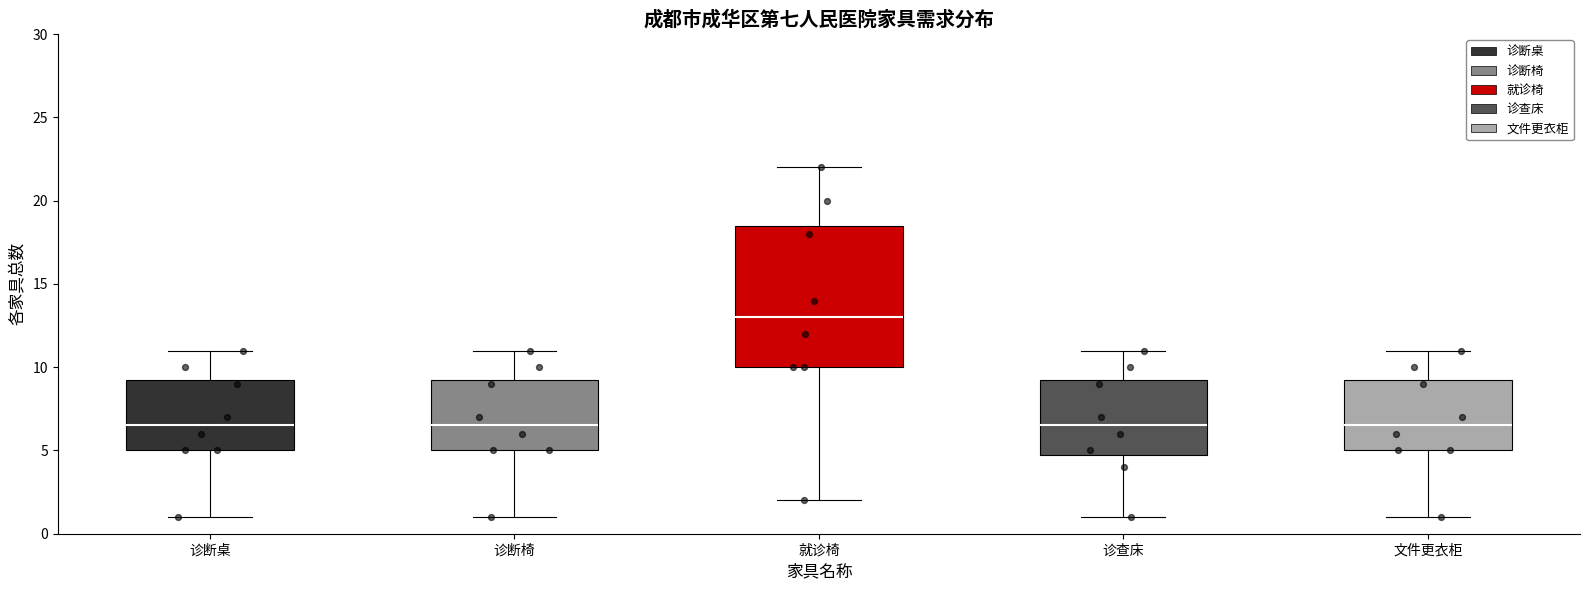

Where is the upper edge of the box for 诊断椅 on the y-axis? The values are not printed on the chart, so give them approximately, as read against the axis.

9.5